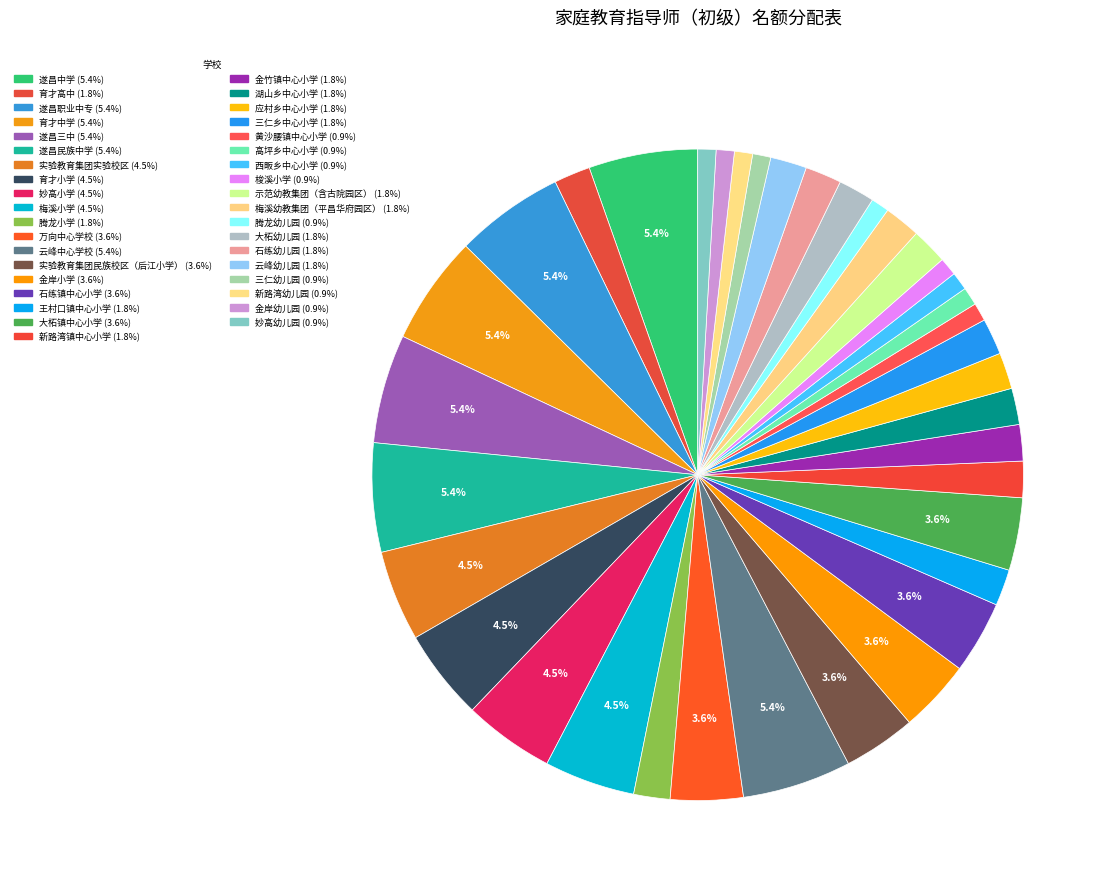

What percentage is the 应村乡中心小学 slice, to the nearest percent?

2%